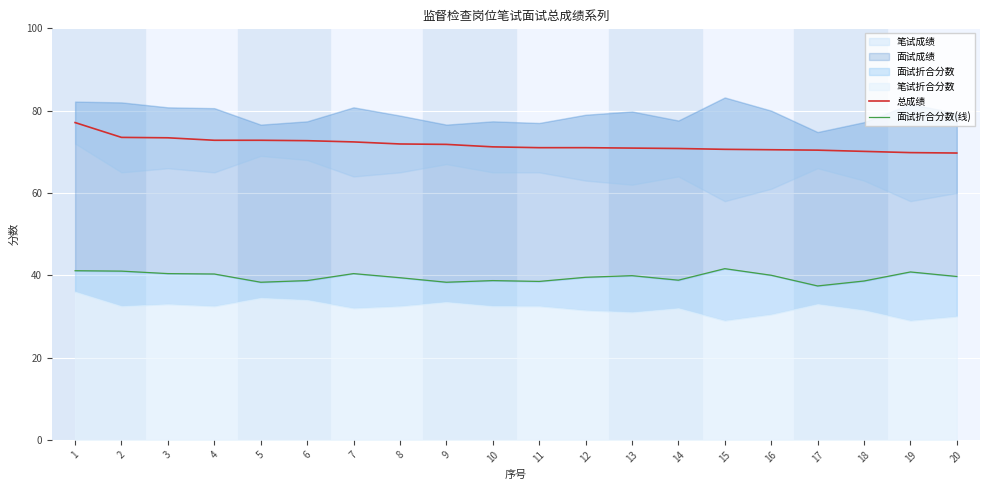

The value of 总成绩 at 18 is 112.2. True or false?

False